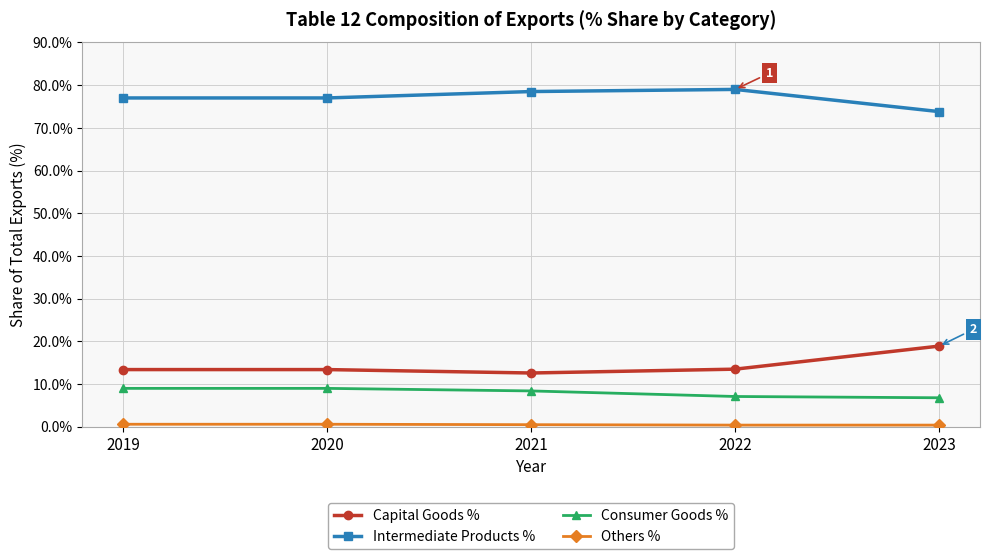

The value of Capital Goods % at 2021 is 12.6. True or false?

True